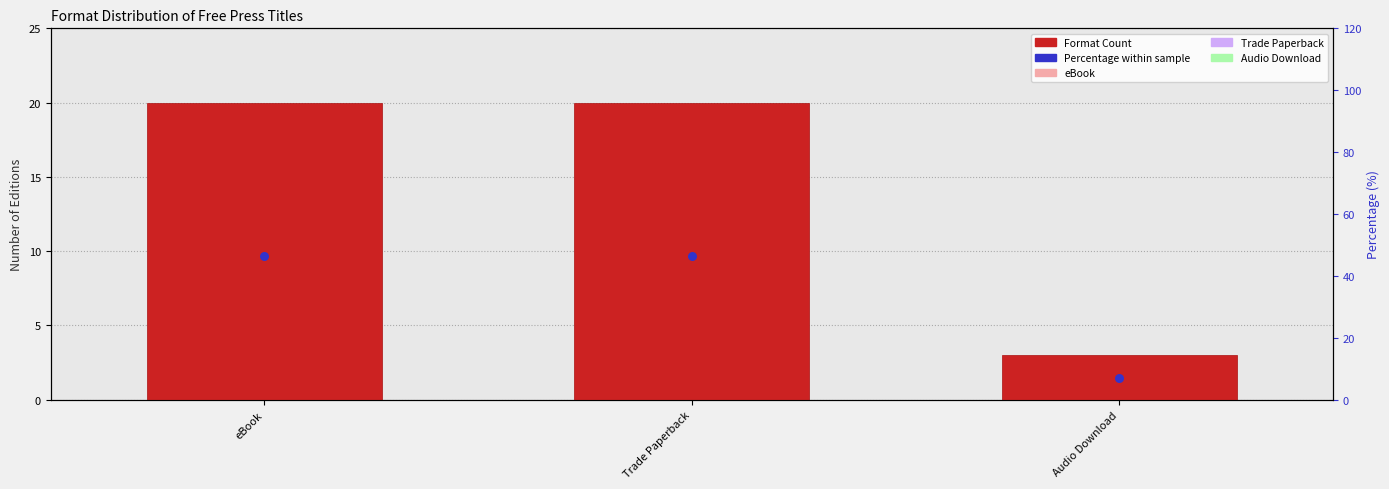

At which category is the sum across all series the highest?

eBook